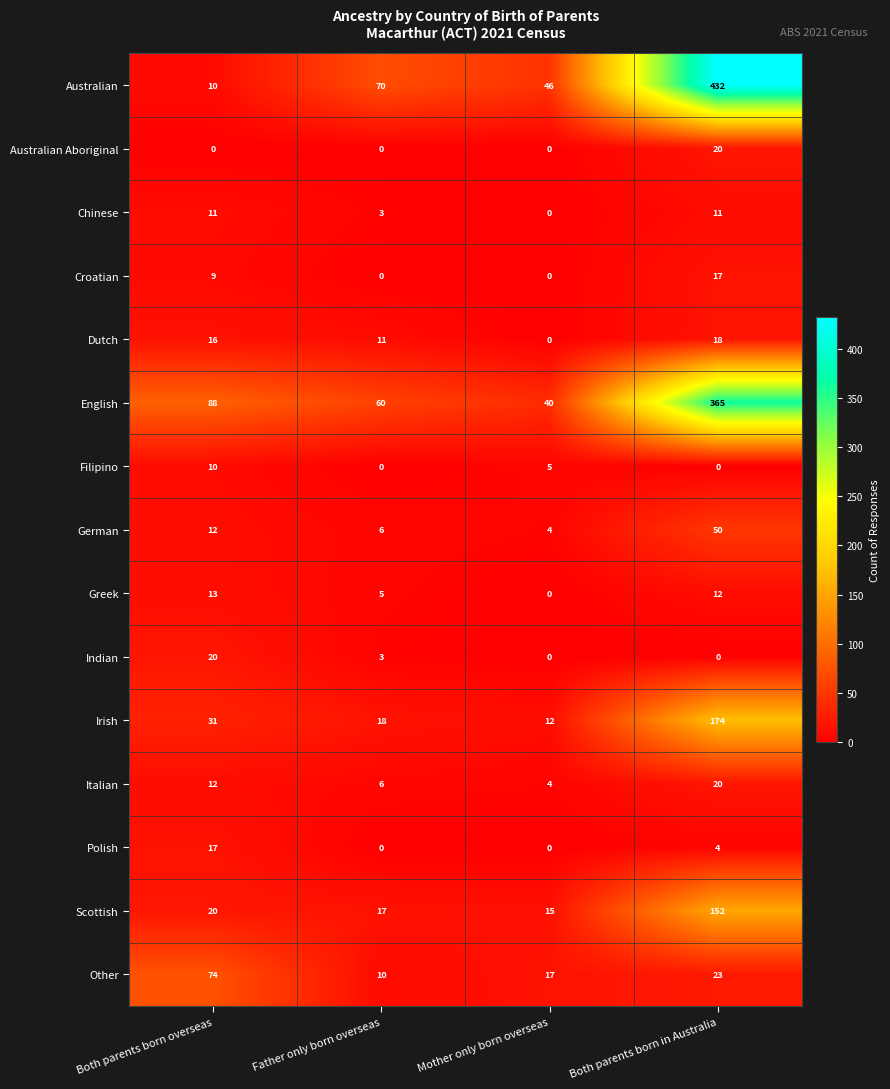

What is the total value across all series at Both parents born overseas?

343